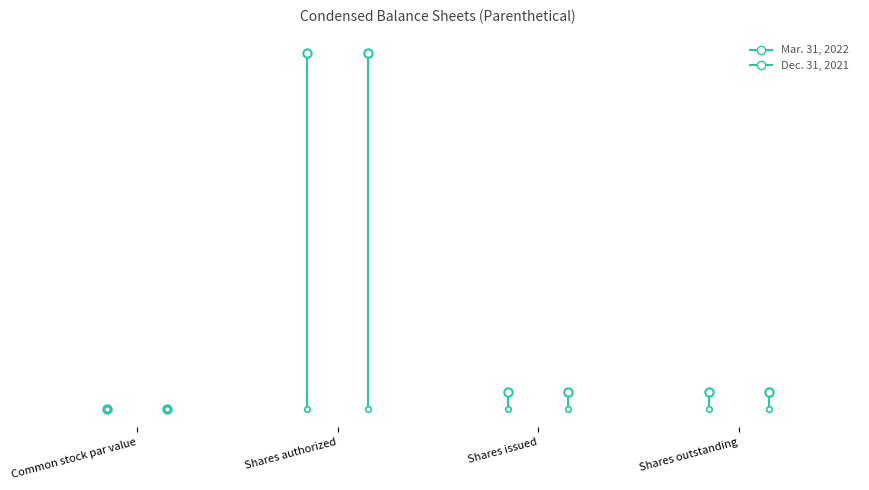

At which label does Mar. 31, 2022 reach its minimum?

Common stock par value